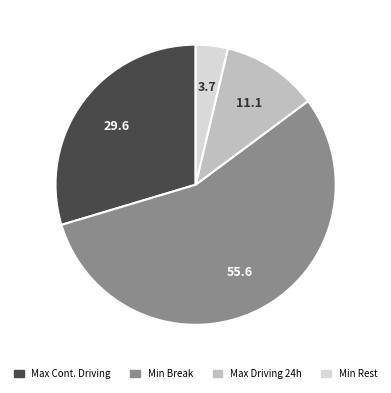

Is there any slice that represents more than half of the pie?

Yes